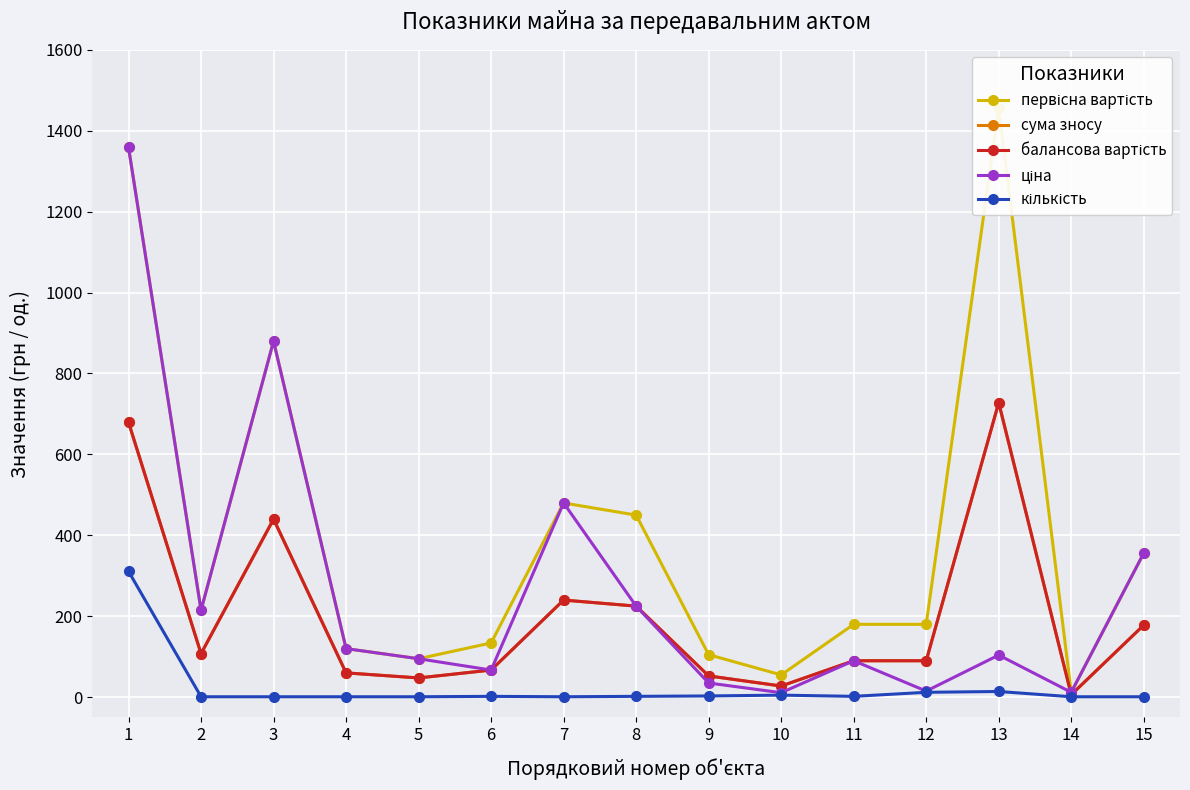

In балансова вартість, how many points are higher than both neighbors (excluding endpoints)?

3